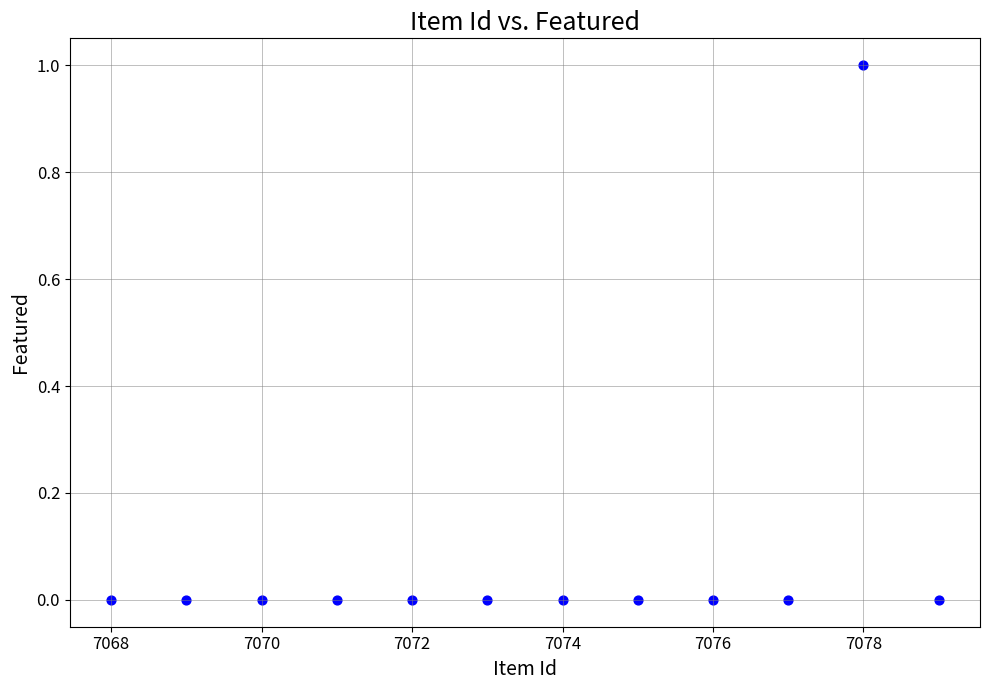

What is the average X value?

7074